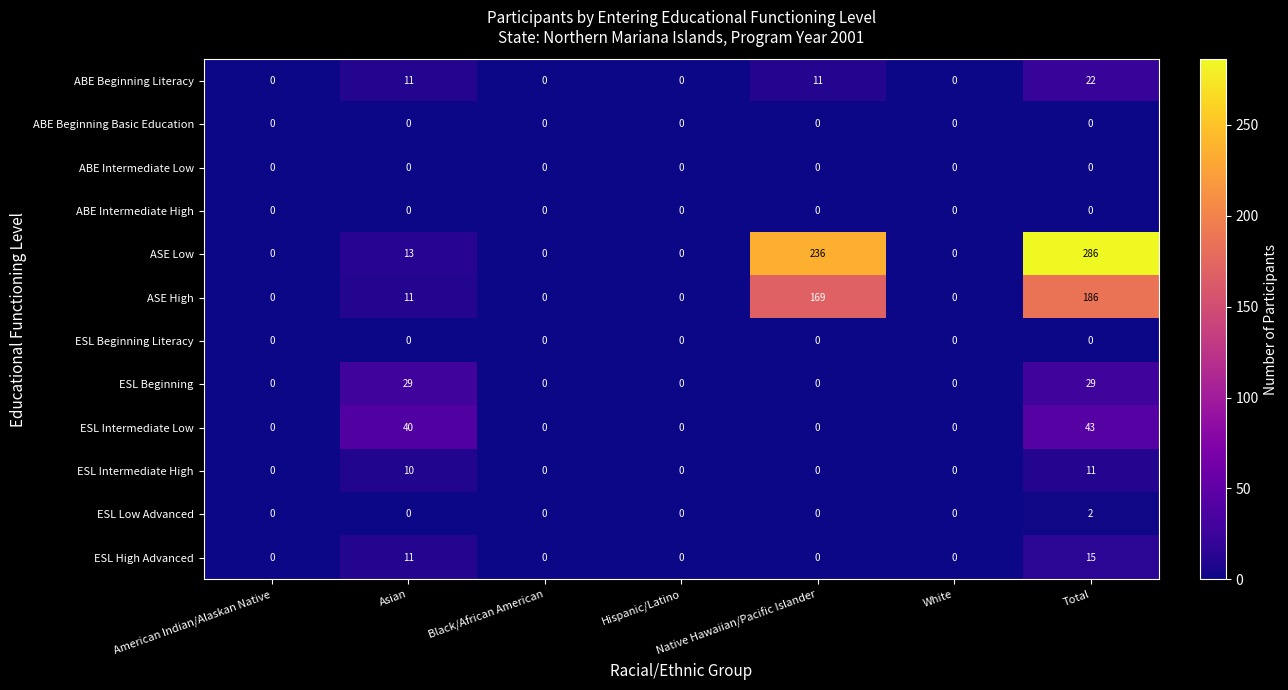

Which series has the widest spread of values?

ASE Low